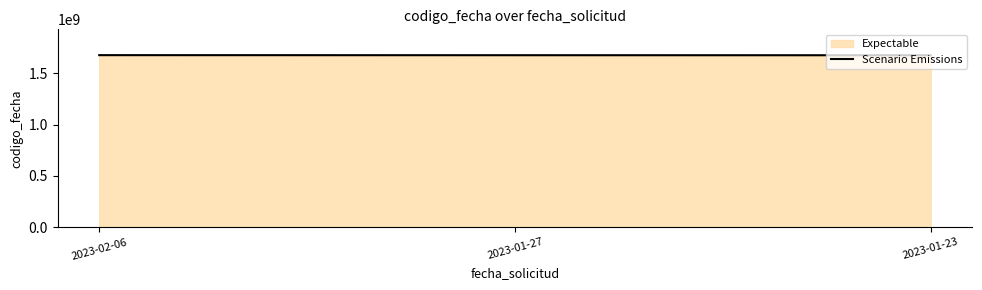

The value at 2023-01-23 is 1674728915. True or false?

True